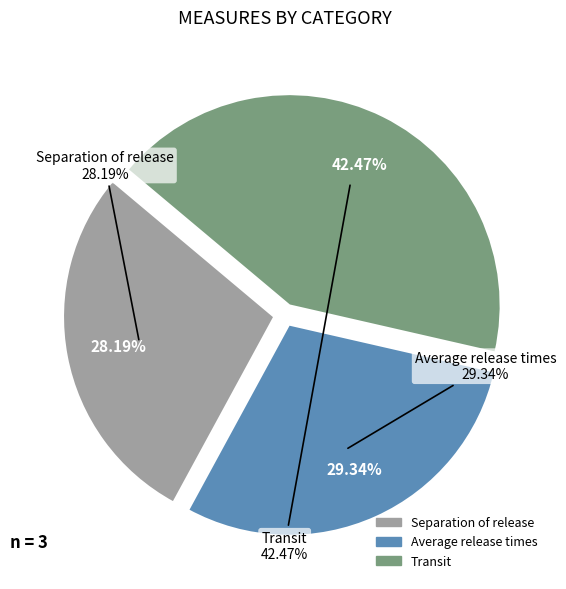

Rank the categories by value from highest to lowest.

Transit, Average release times, Separation of release